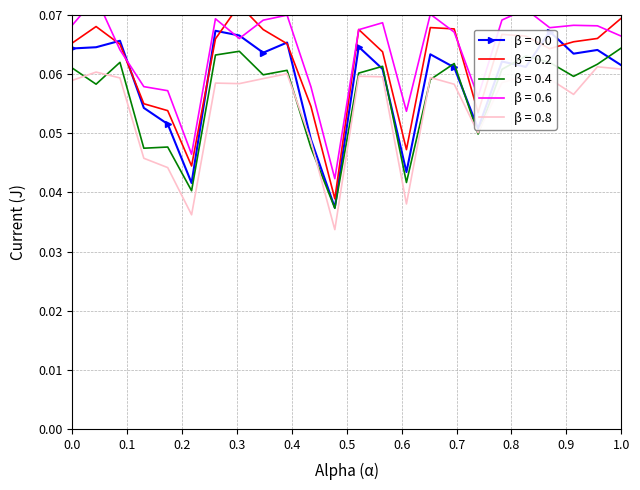

How many lines are shown in the chart?

5